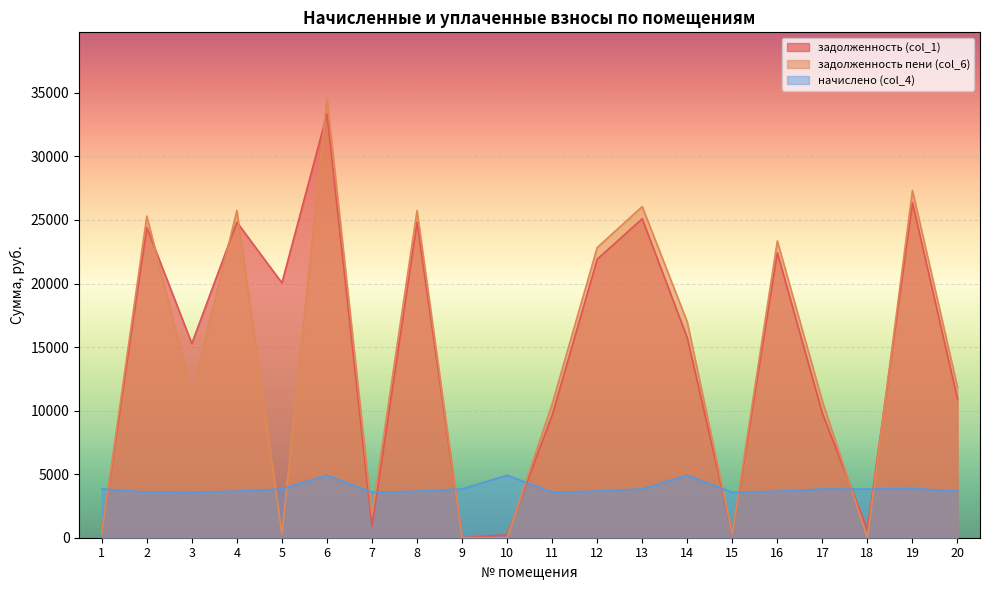

How many data points does each series have?

20